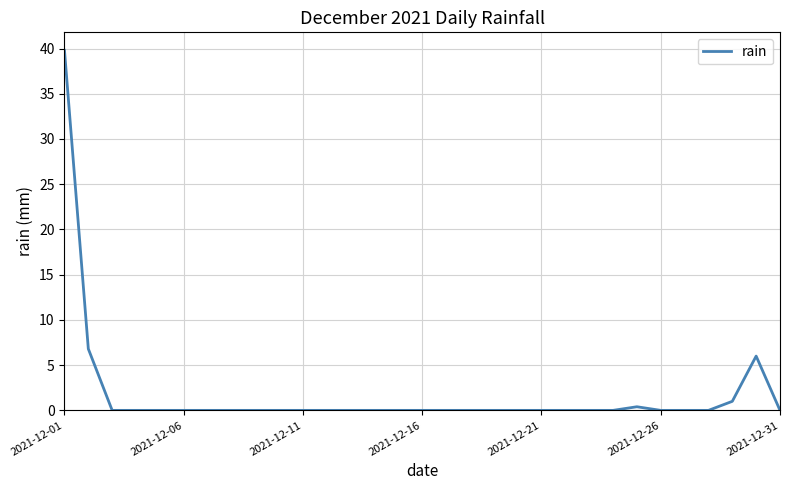

What is the greatest value displayed?

39.8